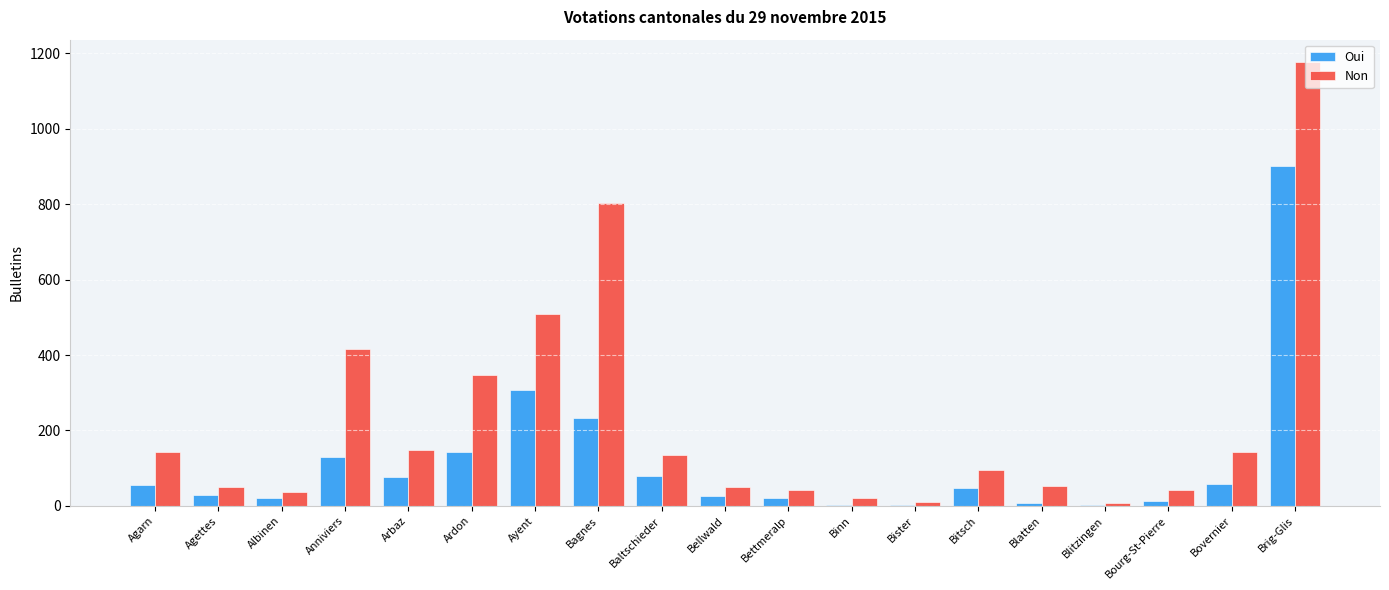

What value does the Non series have at Ayent, to the nearest 10?

510